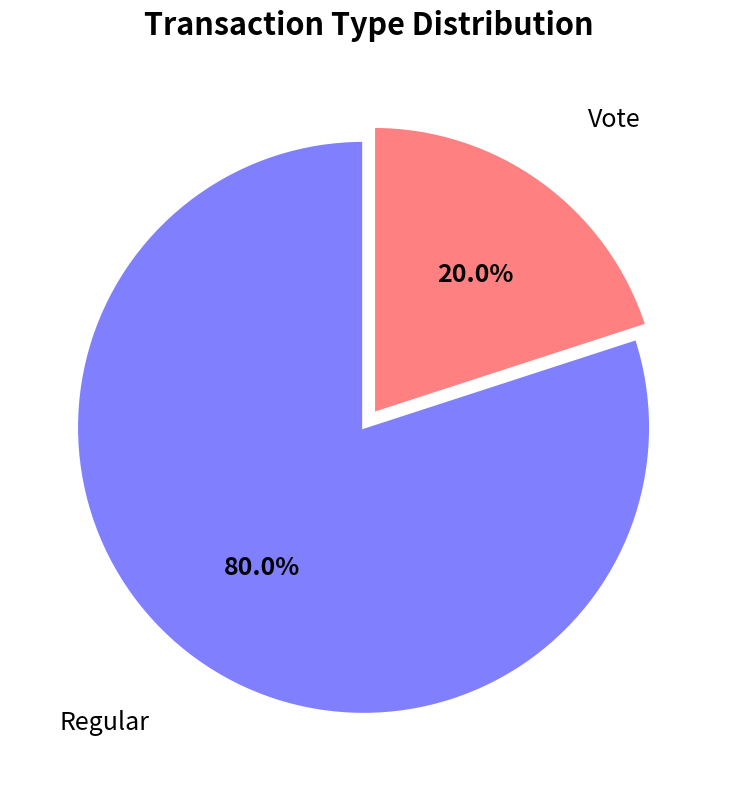

True or false: Regular accounts for 92% of the total.

False